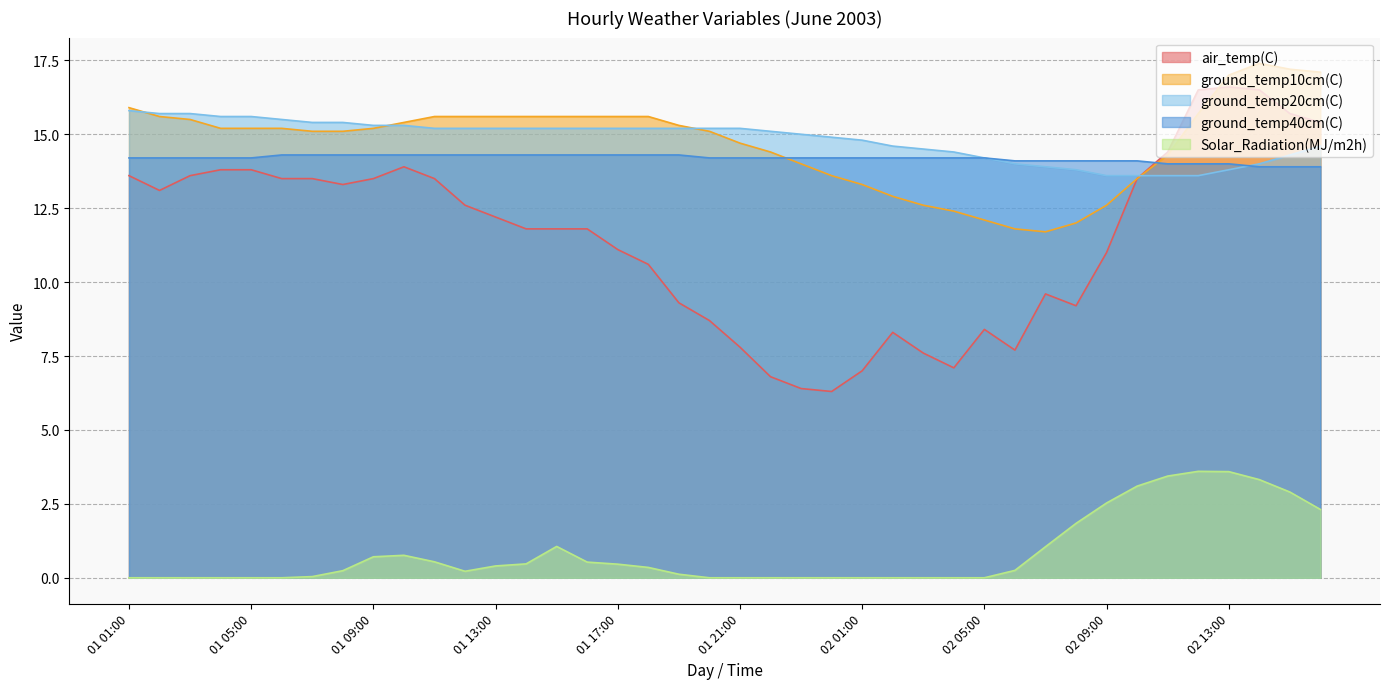

How many lines are shown in the chart?

5